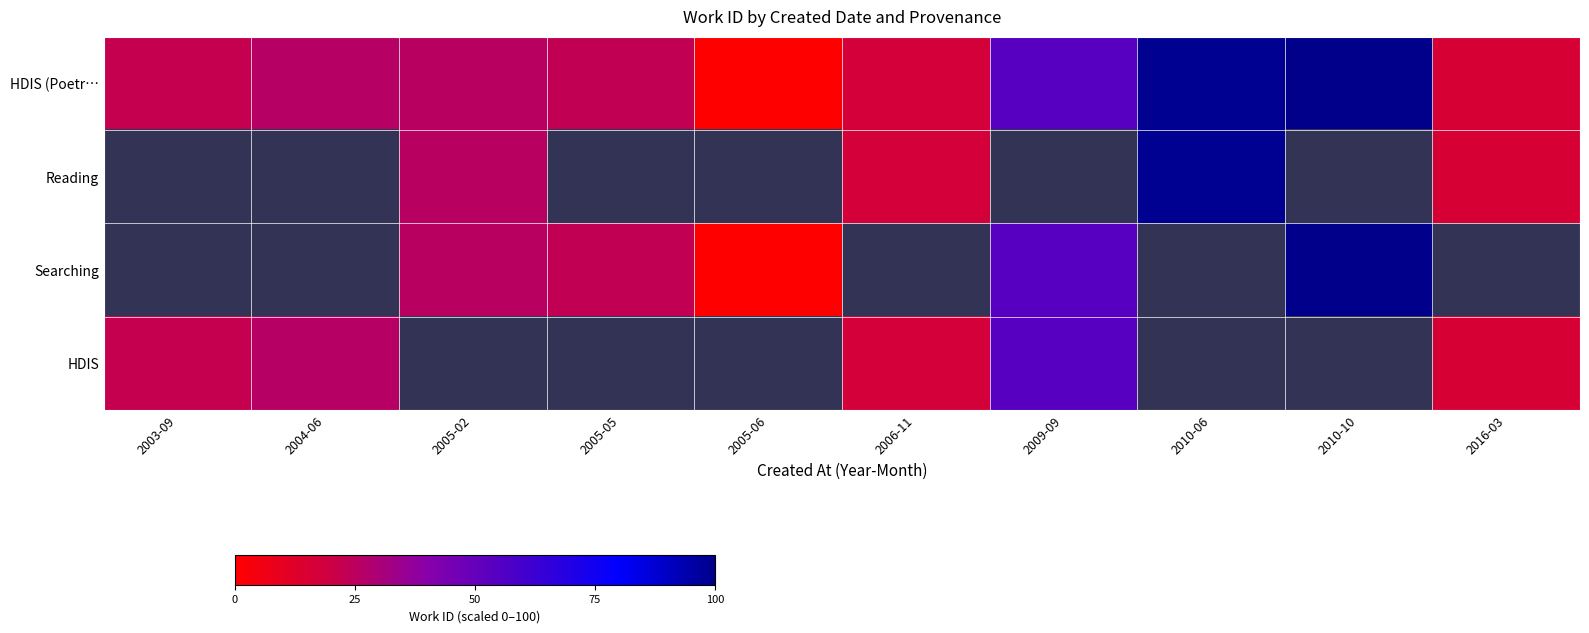

How many values in the HDIS series are below 17?

1